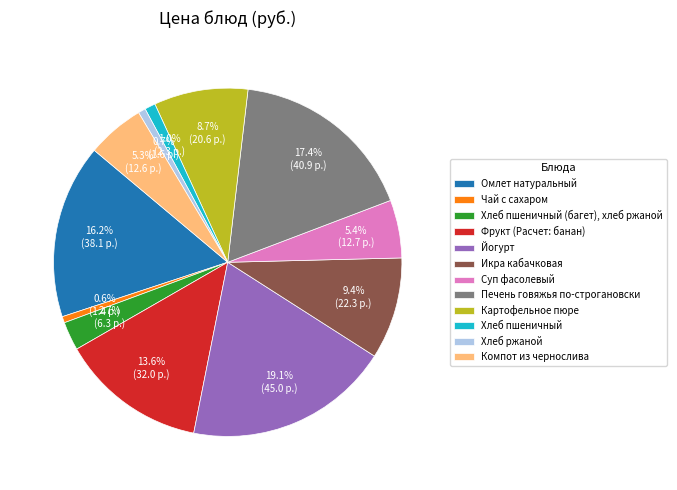

Does Икра кабачковая account for over 50% of the chart?

No